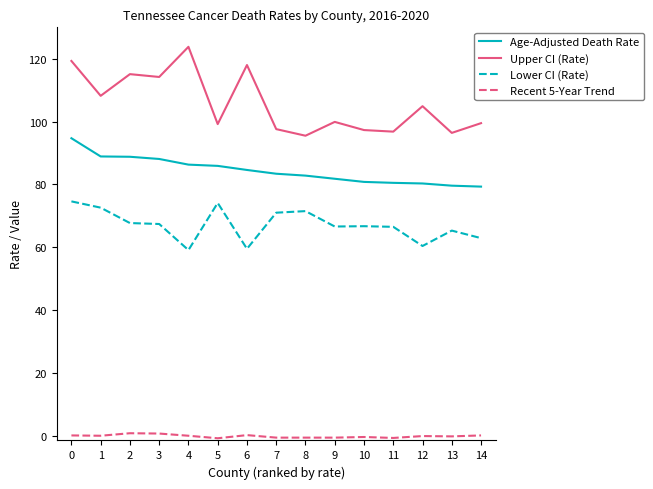

What is the sum of all Upper CI (Rate) values?

1585.7